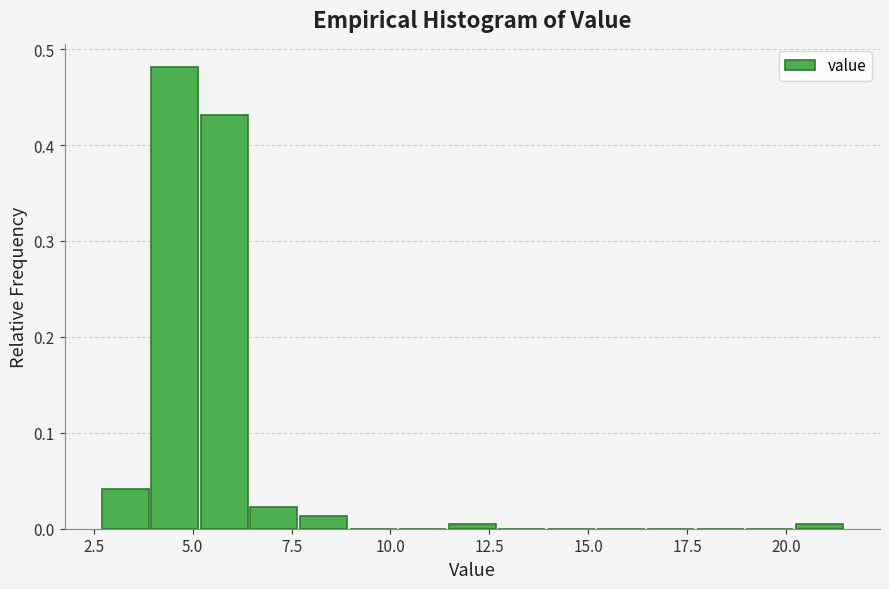

Around what value on the x-axis is the tallest bar? Give the approximate position of its centre, as read against the axis.

4.5